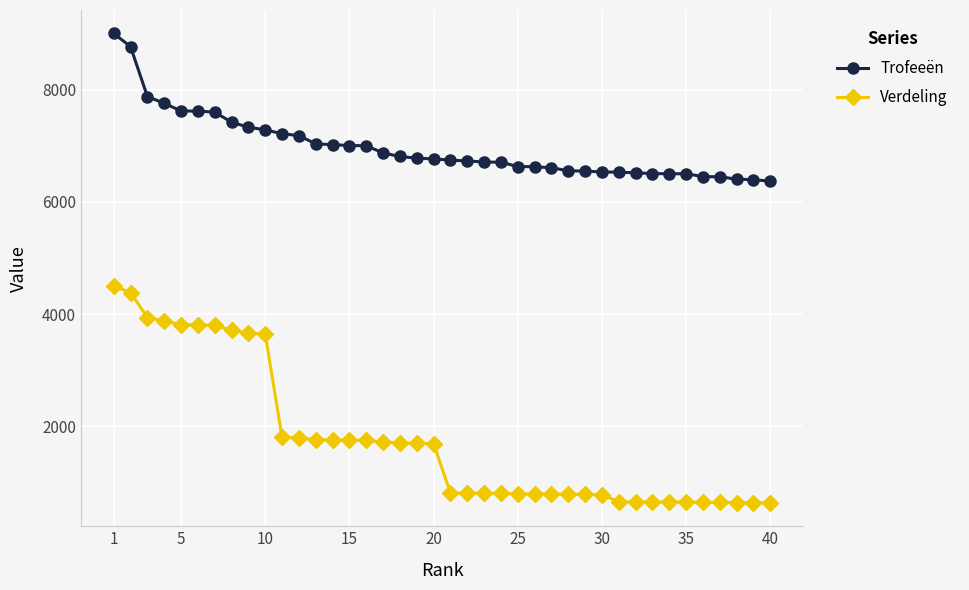

What are all the series names shown in the legend?

Trofeeën, Verdeling